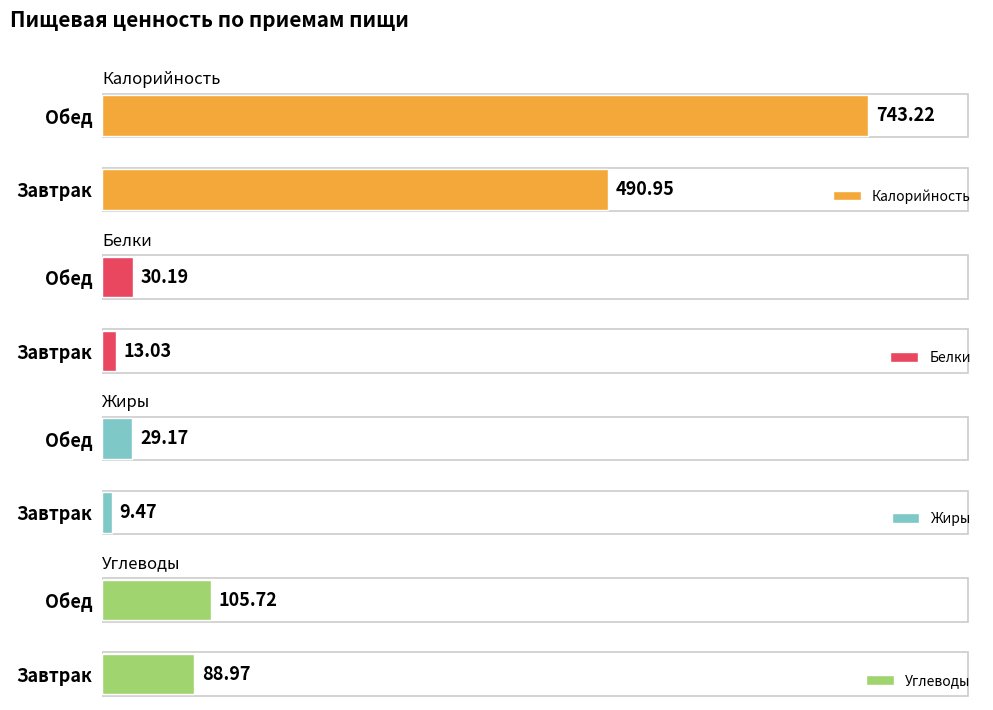

Where is Углеводы nearest to the value 97?

Завтрак